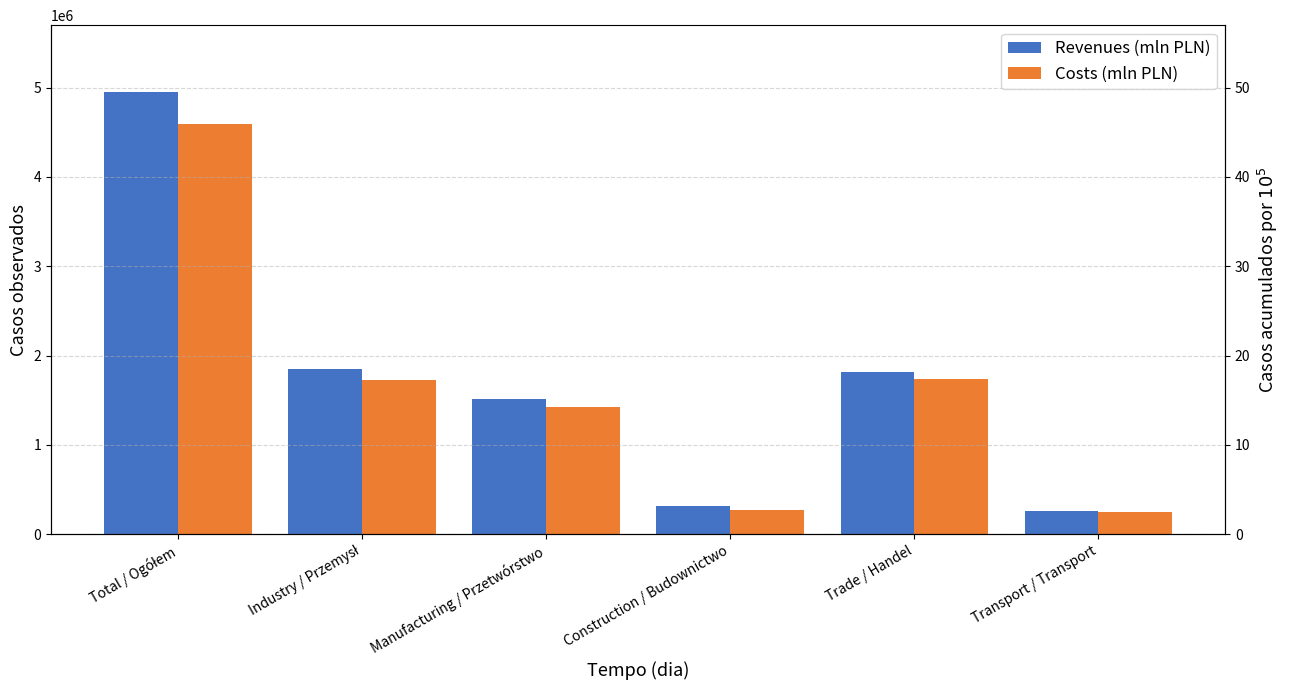

What is the label of the 3rd bar from the right?

Construction / Budownictwo